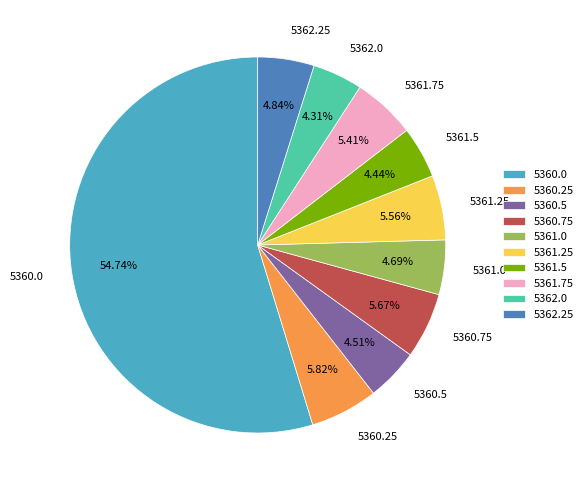

Does any single category account for the majority?

Yes